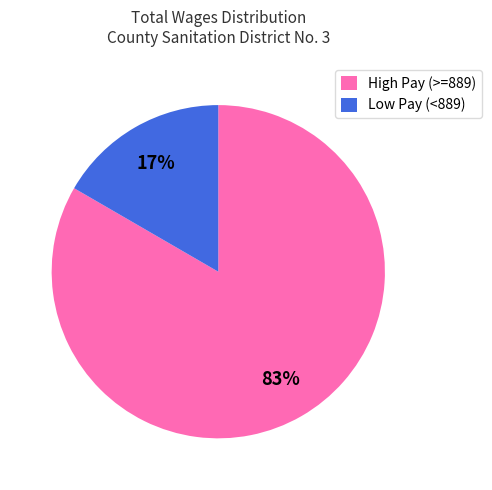

The High Pay (>=889) slice represents 73% of the pie. True or false?

False